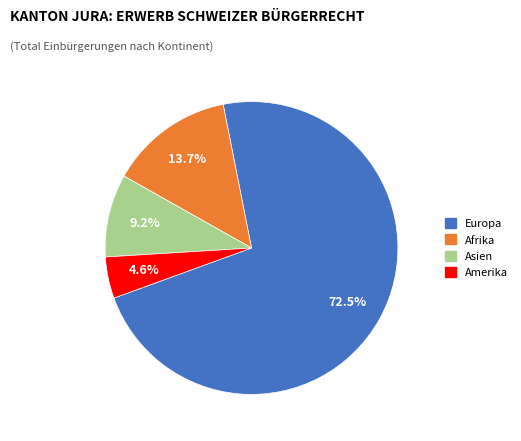

How much of the chart is everything except Europa?

27.5%